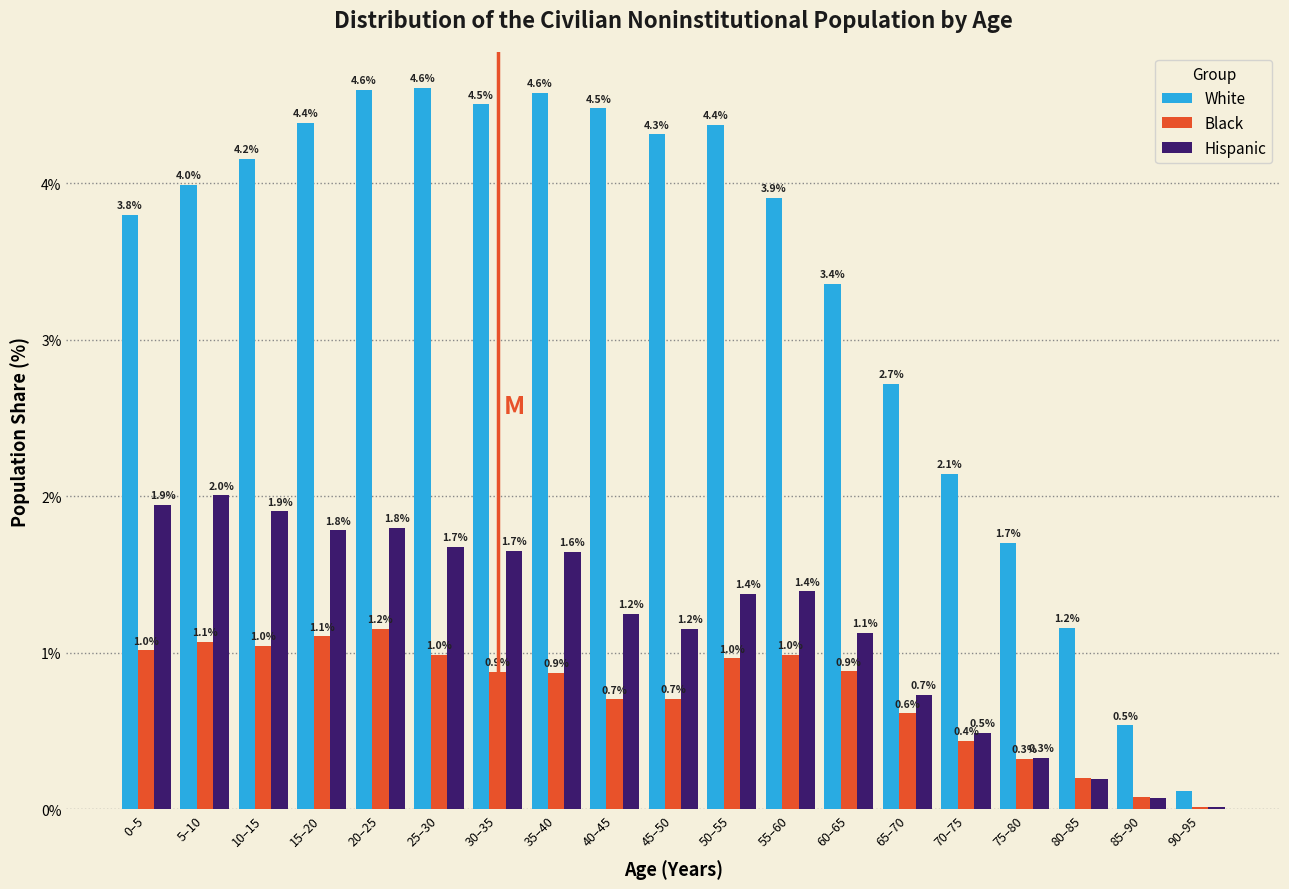

At which label is White closest to 2?

70–75